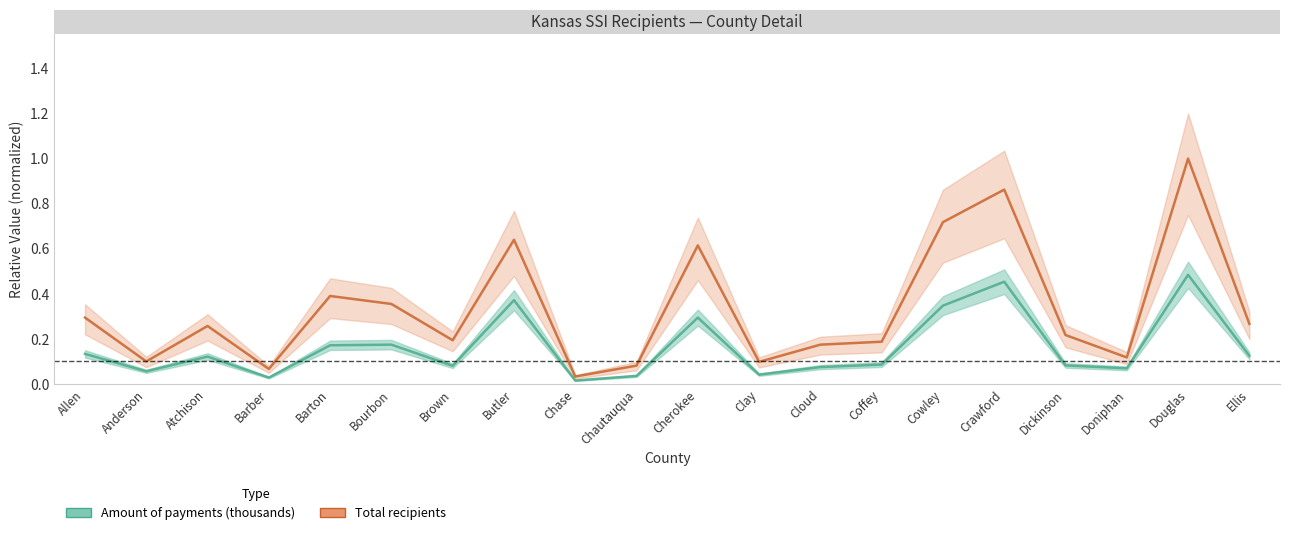

At Cherokee, list the series in order from smallest to largest.

Amount of payments (thousands), Total recipients